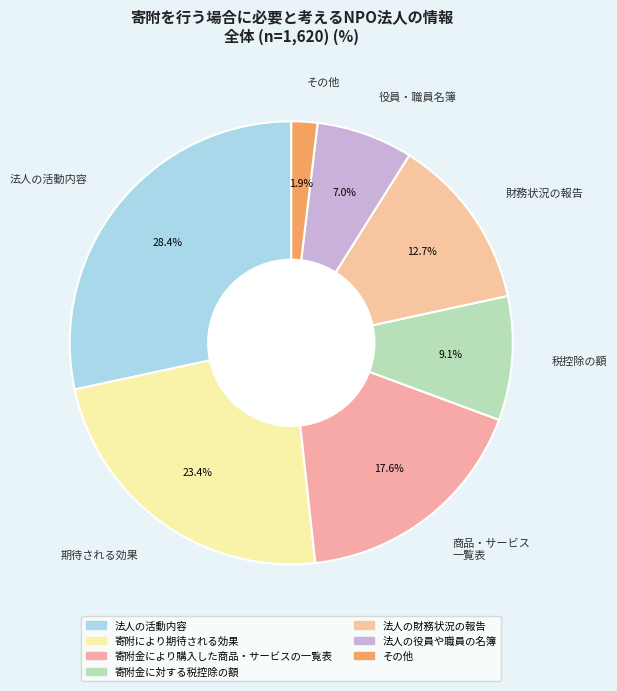

Which category has the smallest portion of the pie?

その他